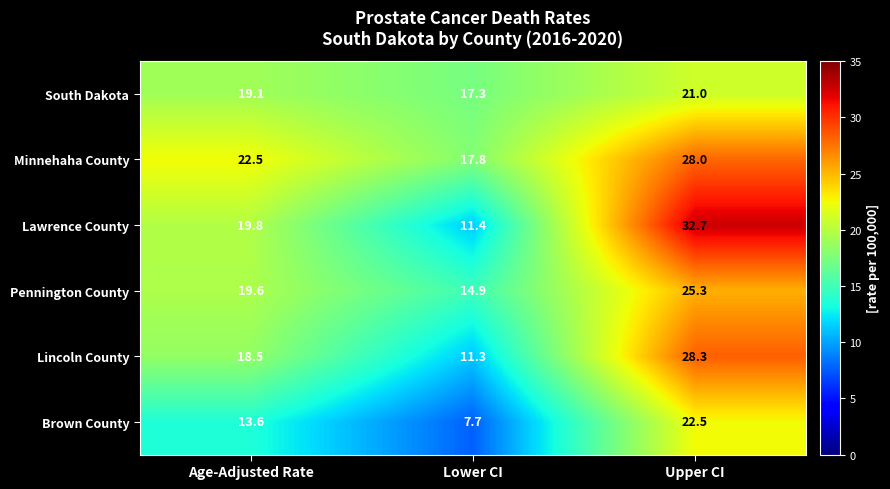

How many series are shown in this chart?

6